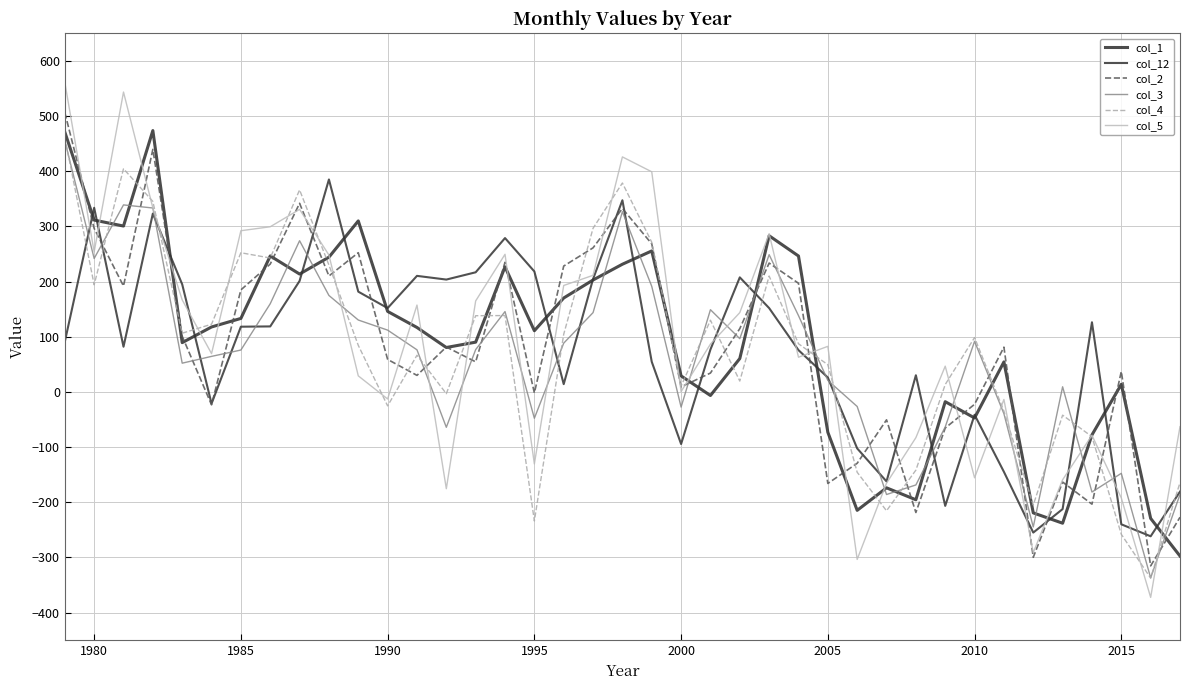

Does the chart have visible grid lines?

Yes